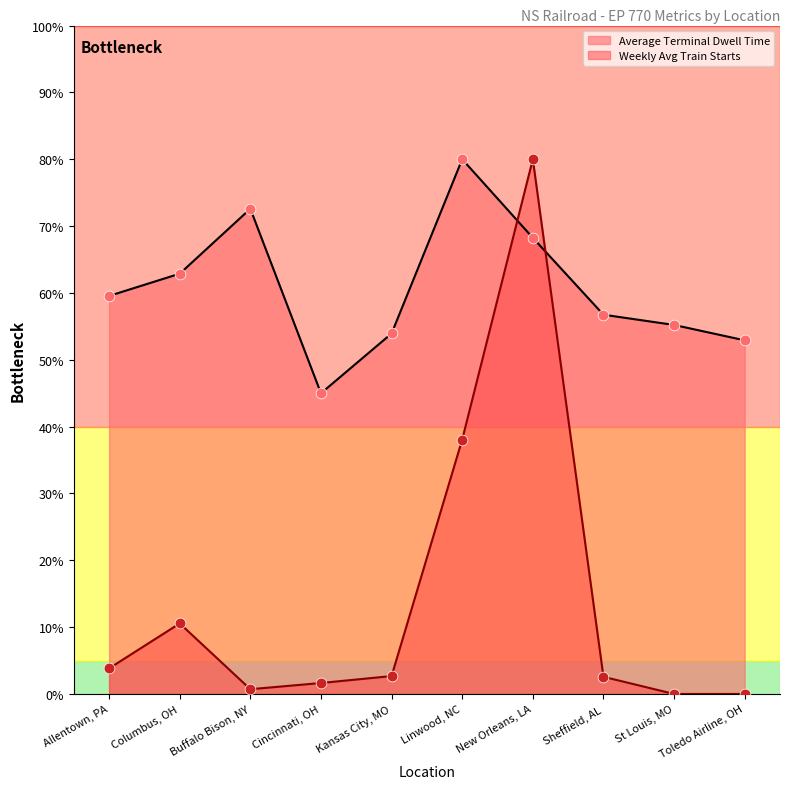

Which series contains the lowest Y value?

Weekly Avg Train Starts